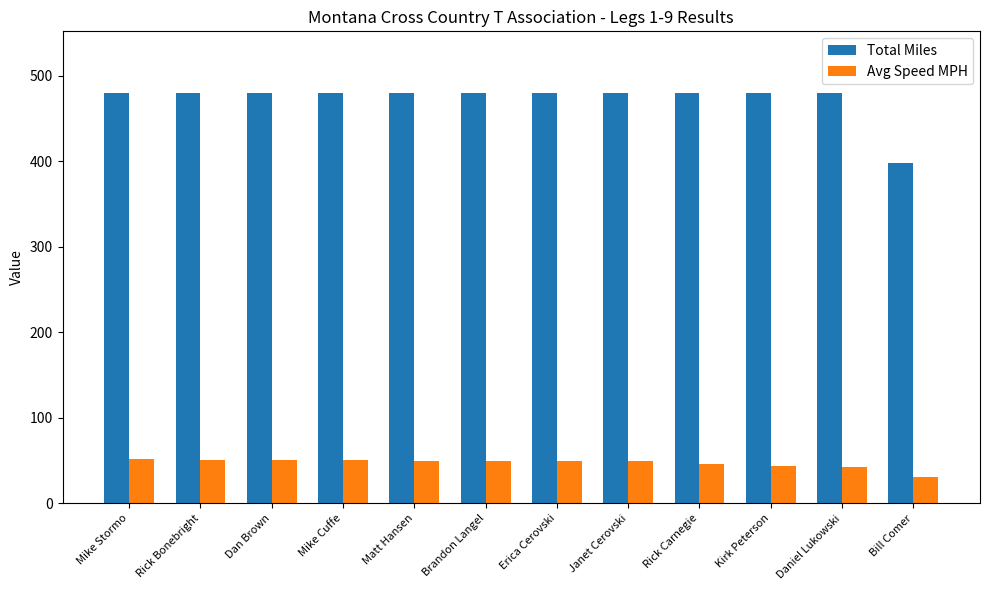

Which series has the largest range (max minus min)?

Total Miles